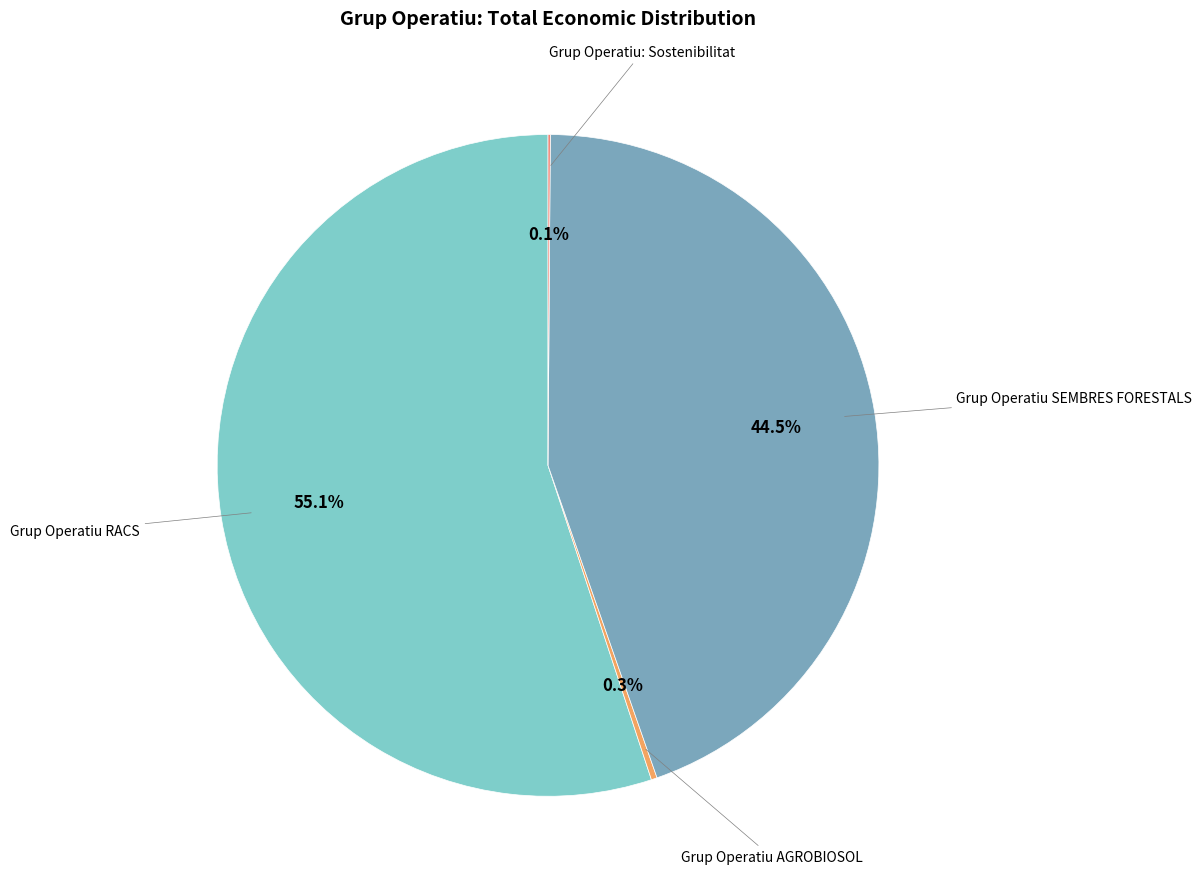

Count the number of slices in the pie.

4